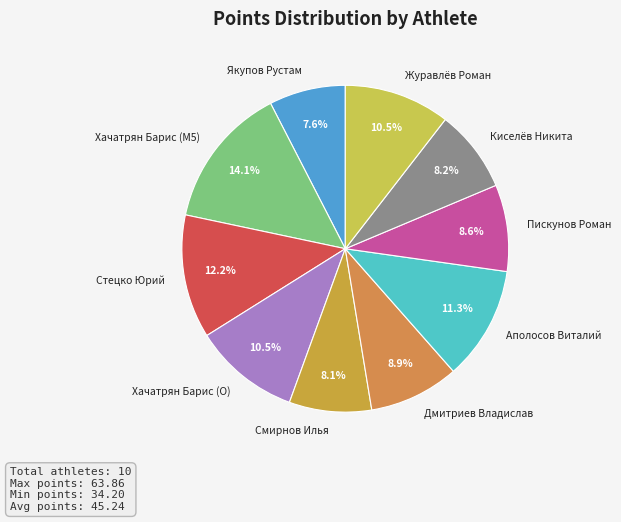

What is the ratio of the value at Аполосов Виталий to the value at Хачатрян Барис (M5)?

0.8